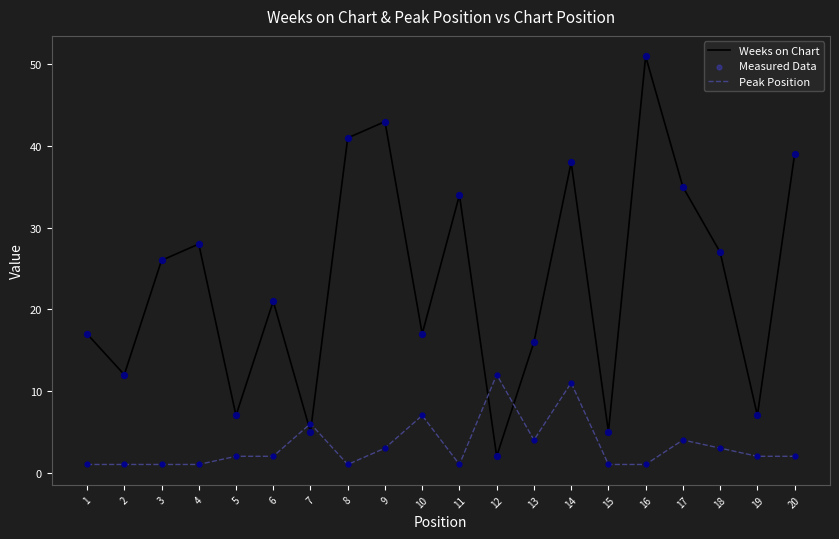

Which series changed the most between 2 and 15?

Weeks on Chart